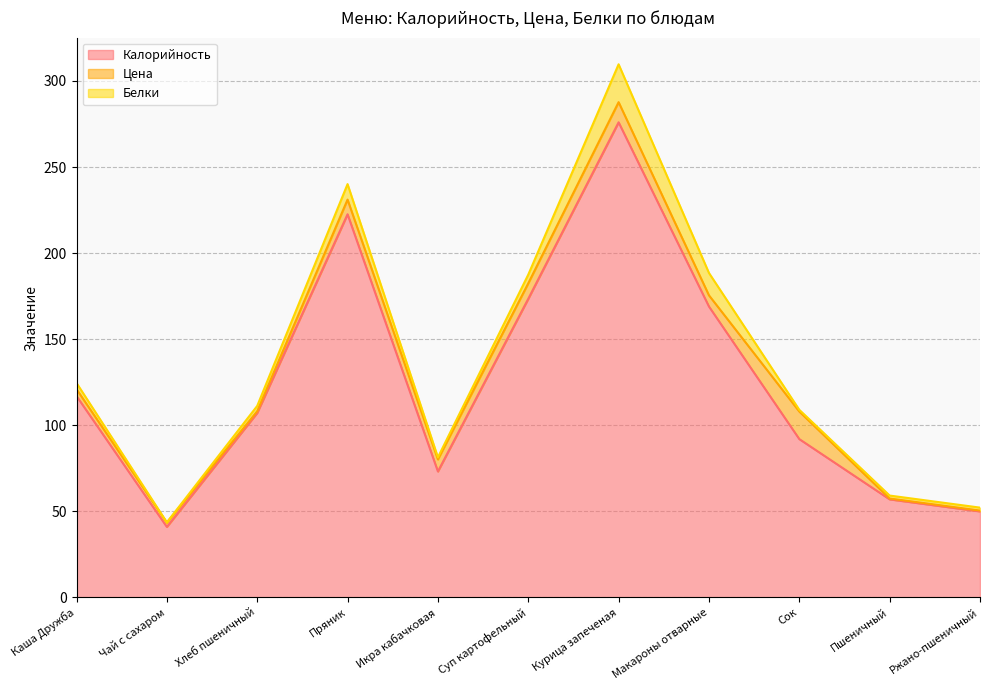

What is the sum of the Калорийность values at Икра кабачковая and Каша Дружба?

190.2